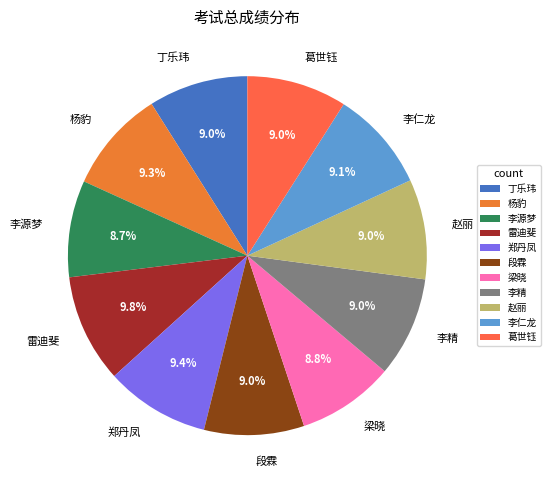

Is it true that 李精 is 9% of the pie?

True